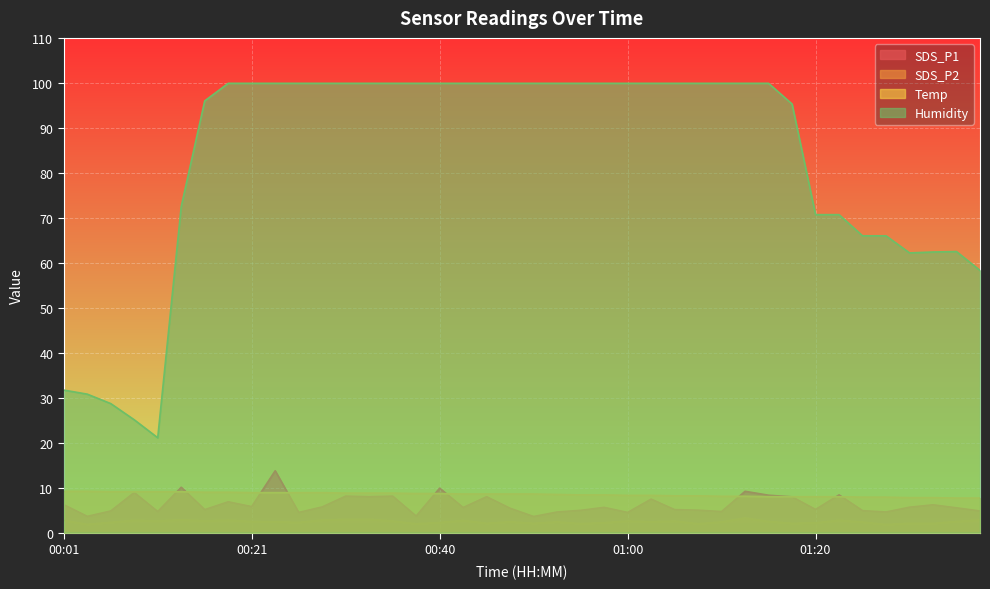

What is the minimum value shown in the chart?

1.8